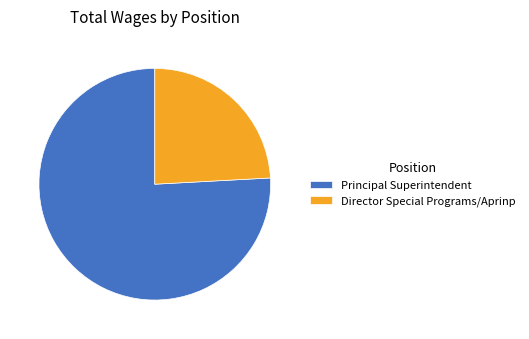

Does any single category account for the majority?

Yes